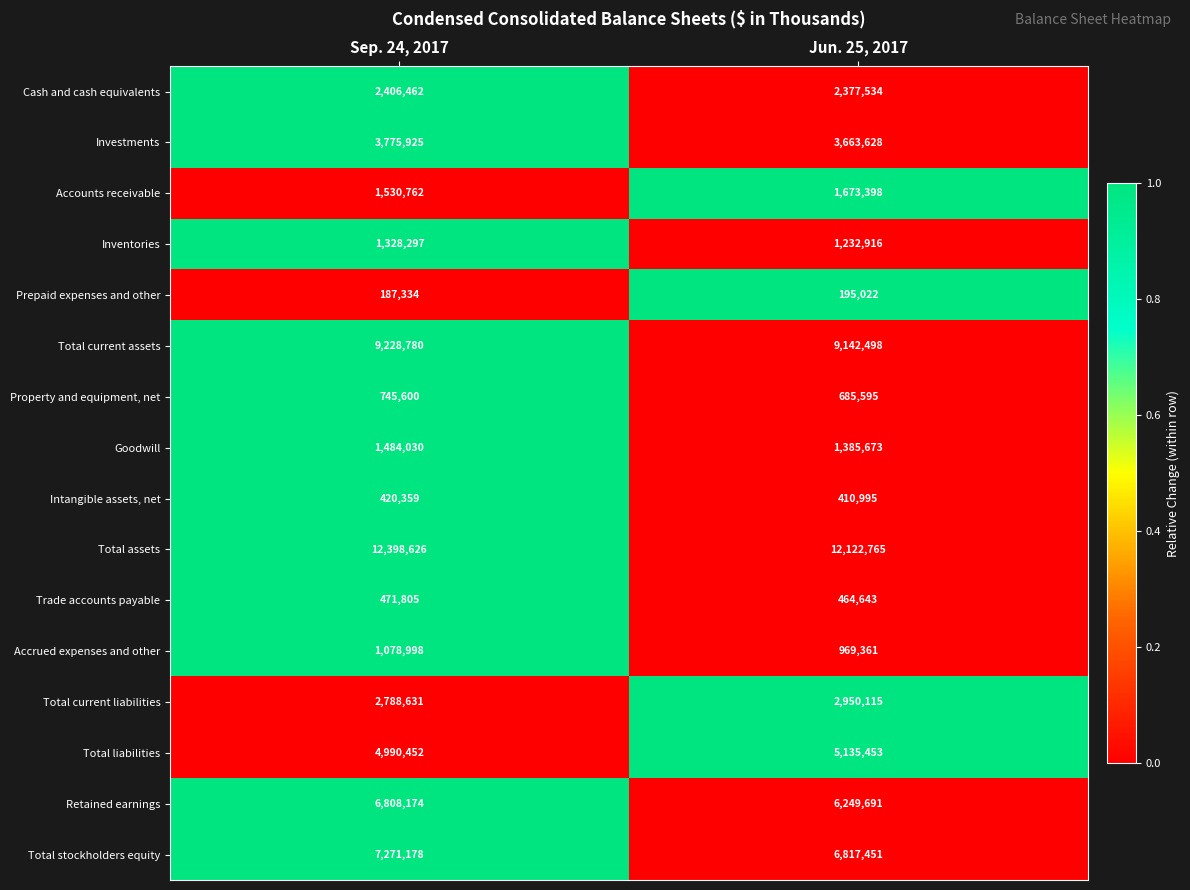

How many categories are shown in the chart?

2